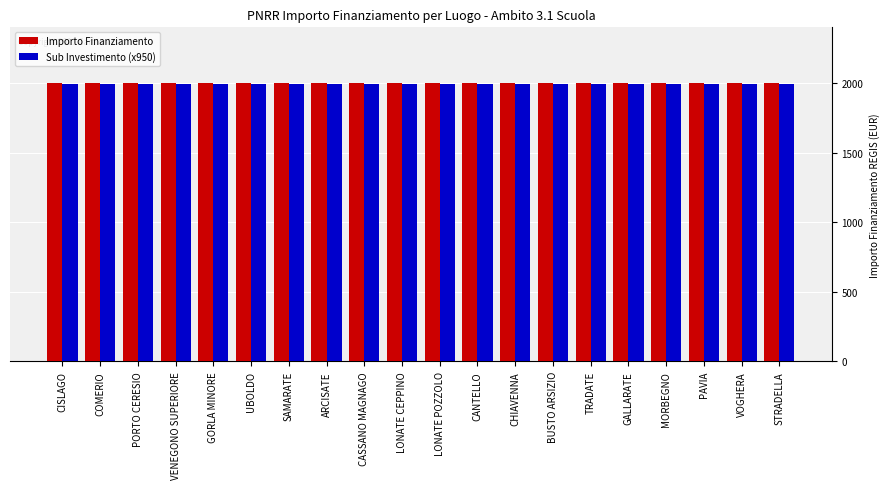

What is the smallest value displayed?

1995